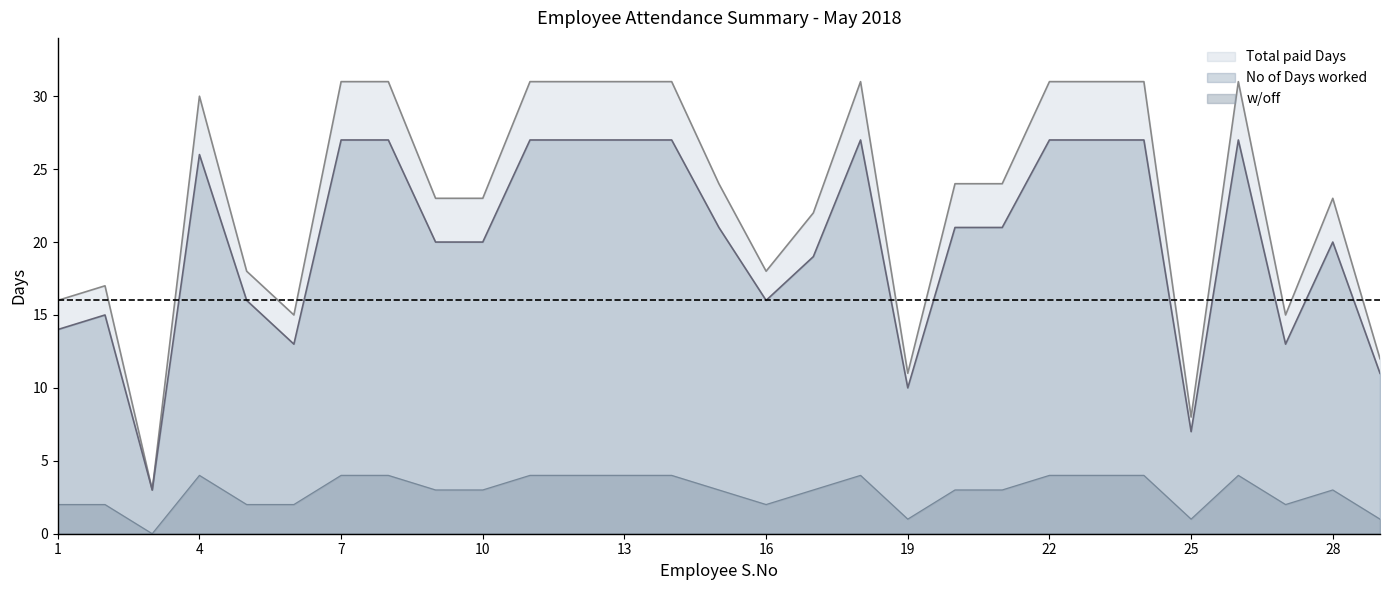

What is the average value of the No of Days worked series?

20